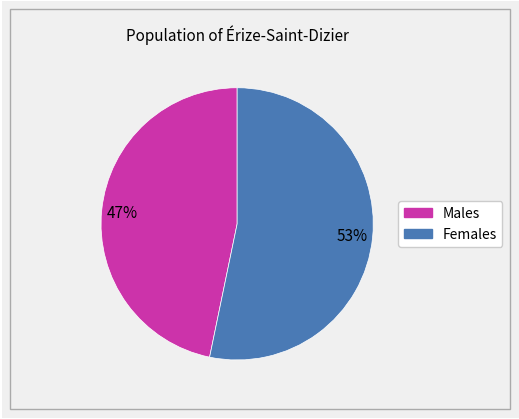

How many slices are in this pie chart?

2